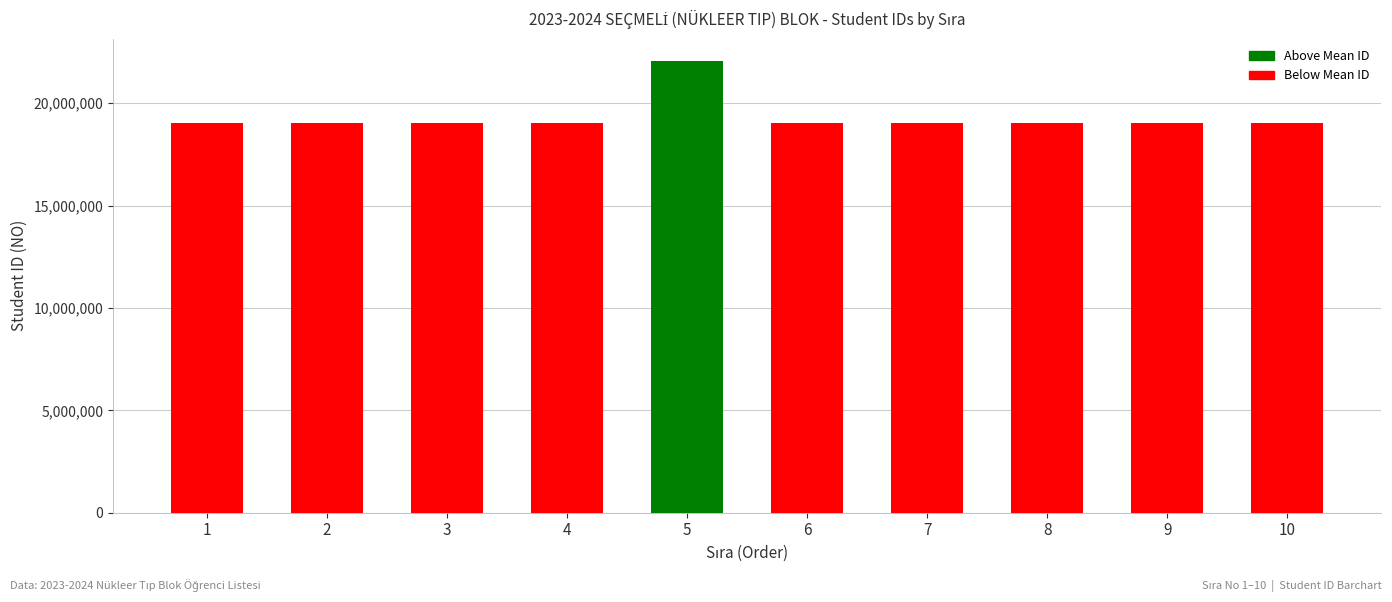

How many data points are less than 19040145?

5